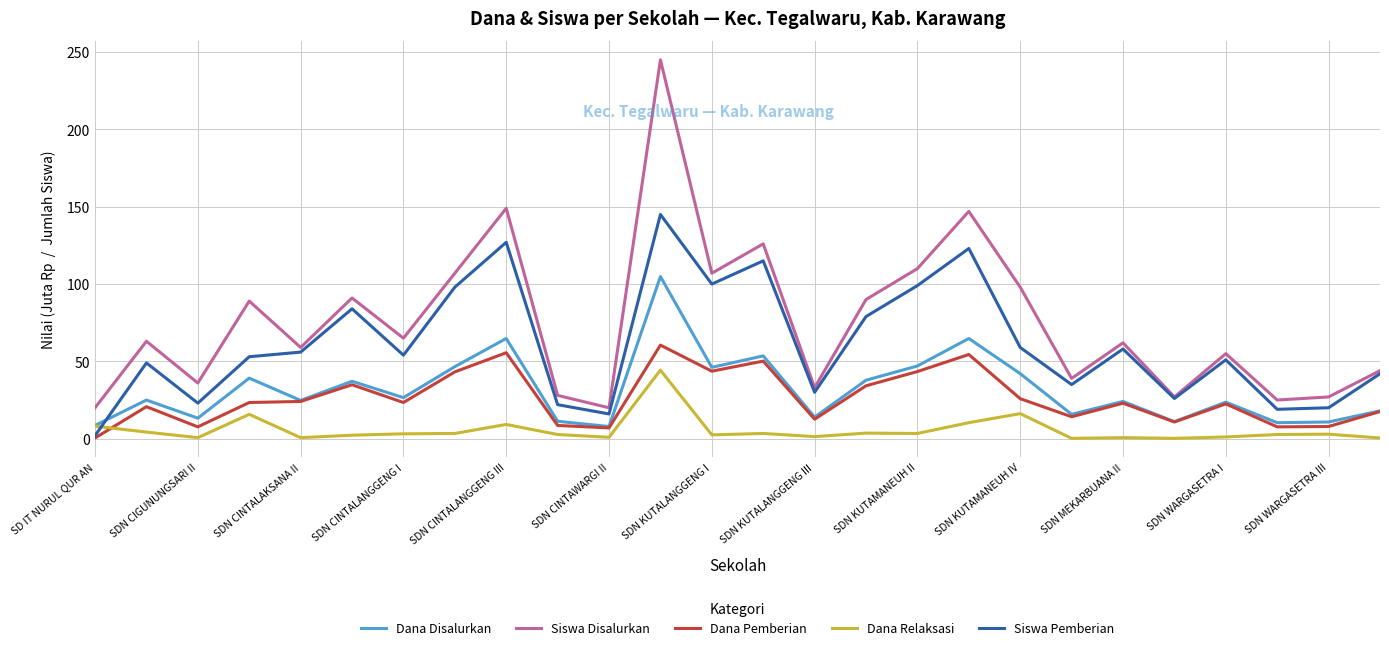

In Siswa Pemberian, how many points are higher than both neighbors (excluding endpoints)?

8